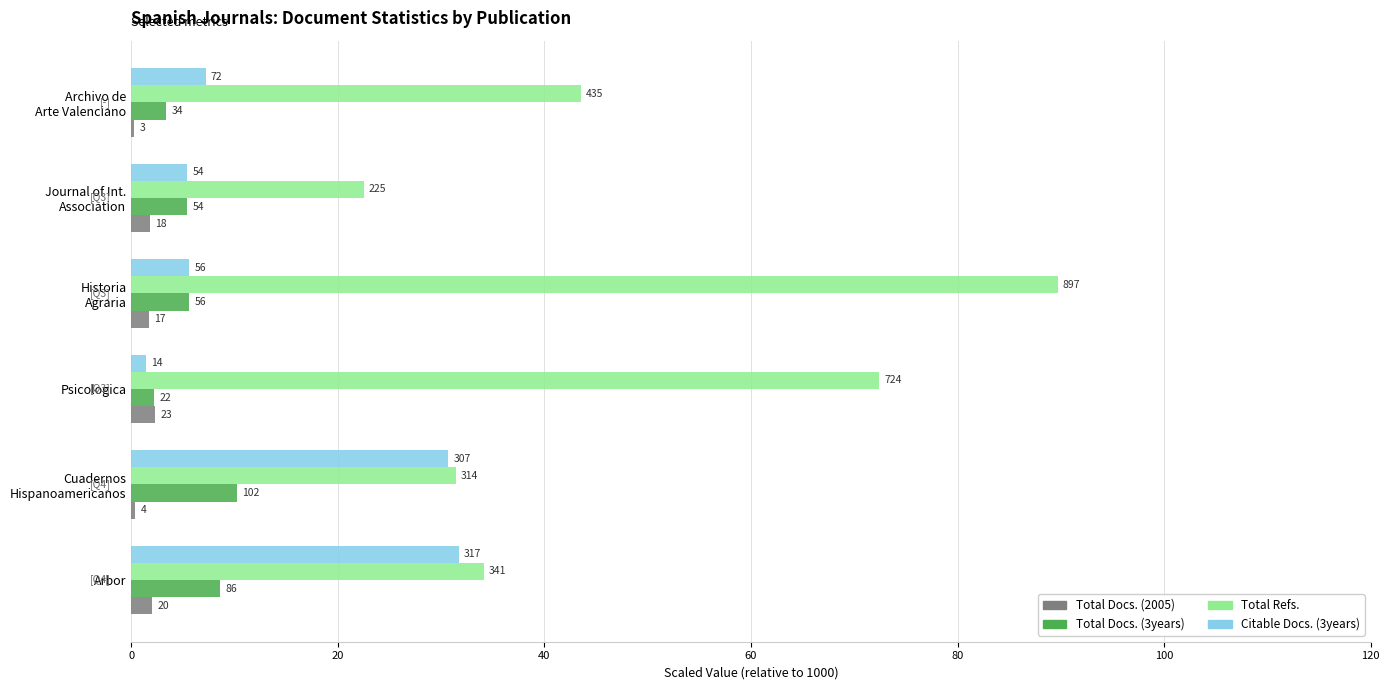

What is the minimum value for Total Refs.?

22.5